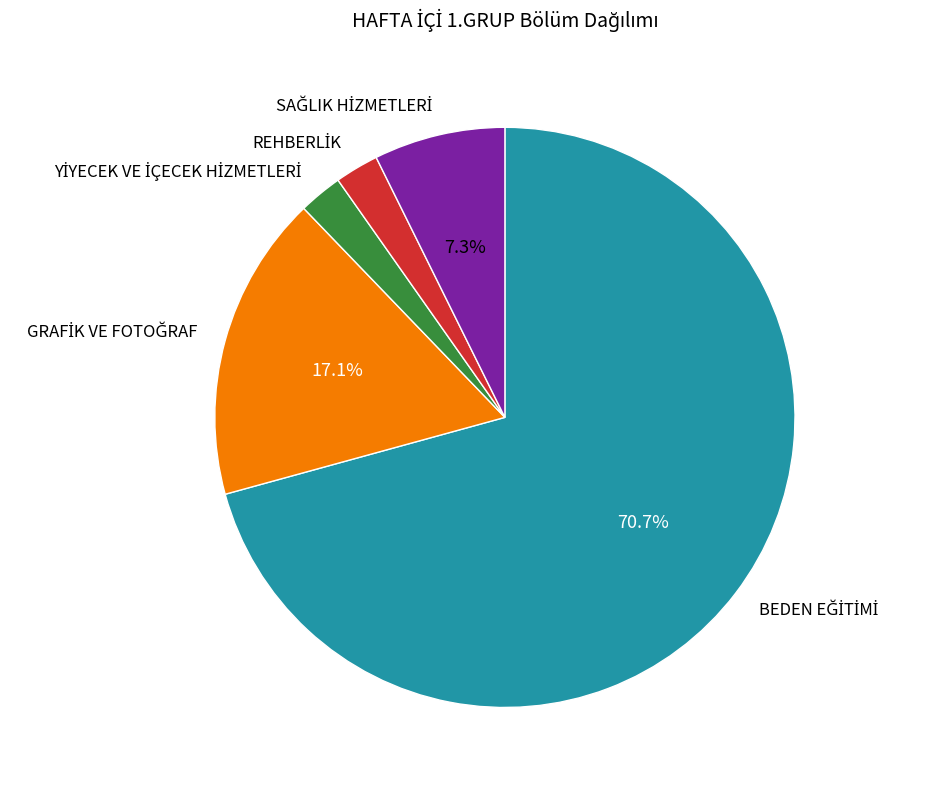

Does any single category account for the majority?

Yes